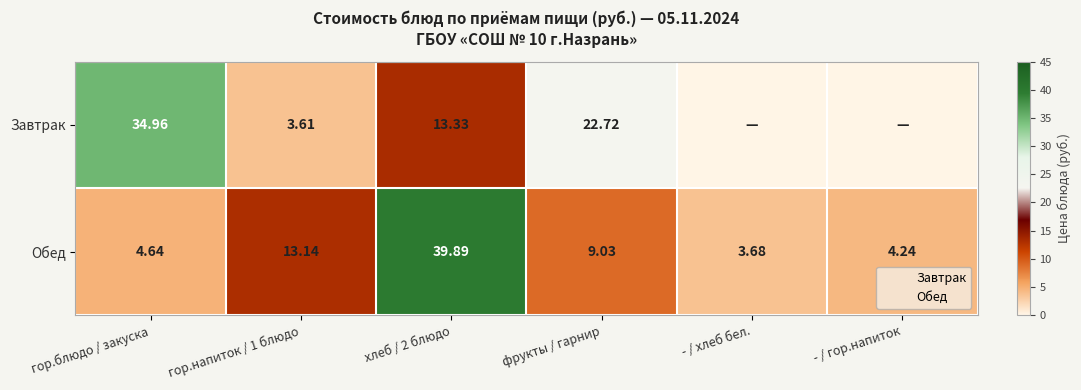

What is the spread (max minus min) of values at гор.блюдо / закуска?

30.3